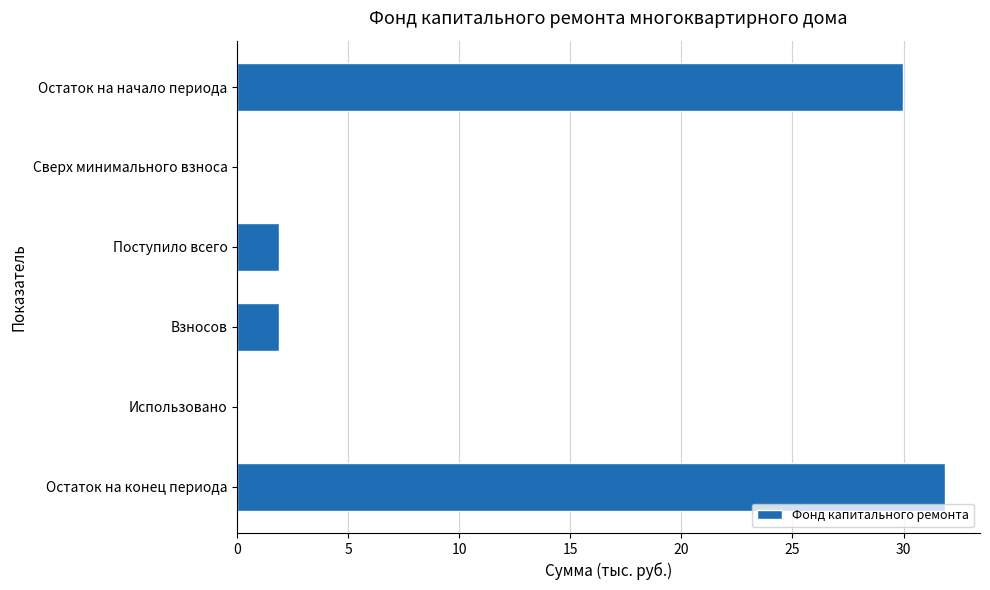

What is the change in value from Остаток на начало периода to Поступило всего?

-28.1